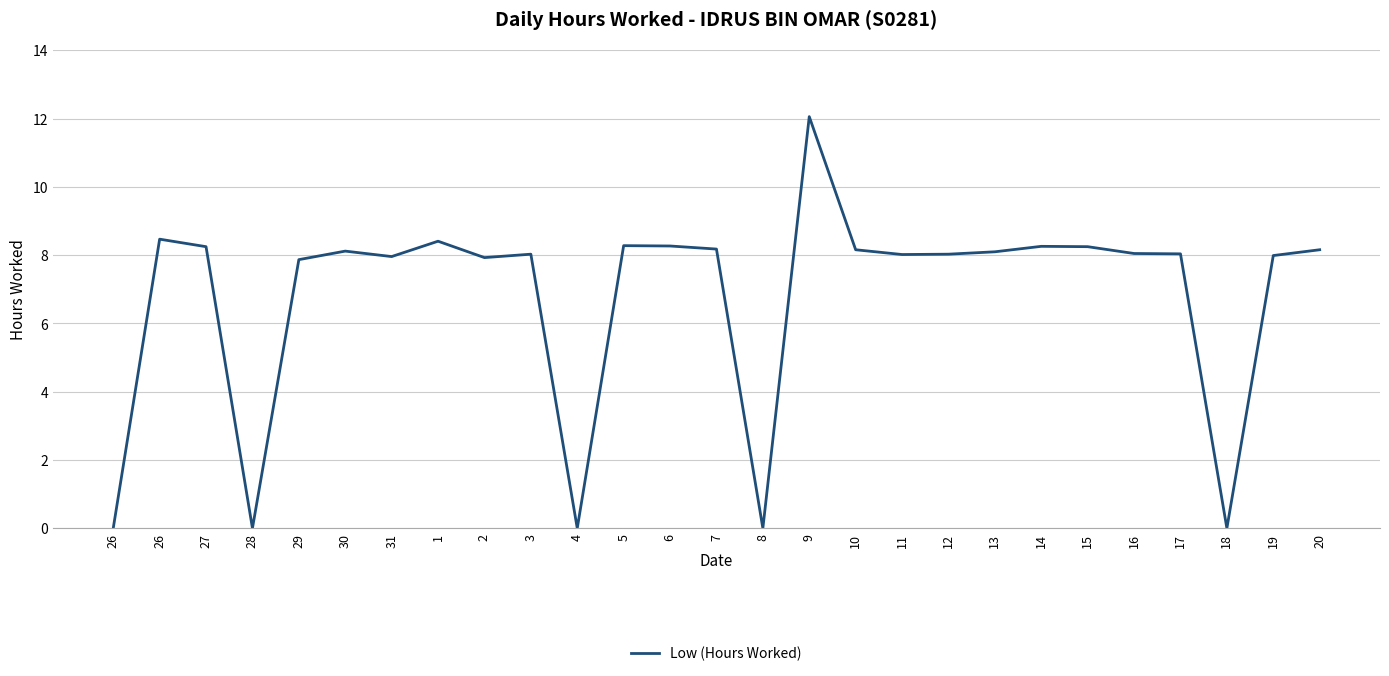

True or false: the data shows 4.8 at 9.

False